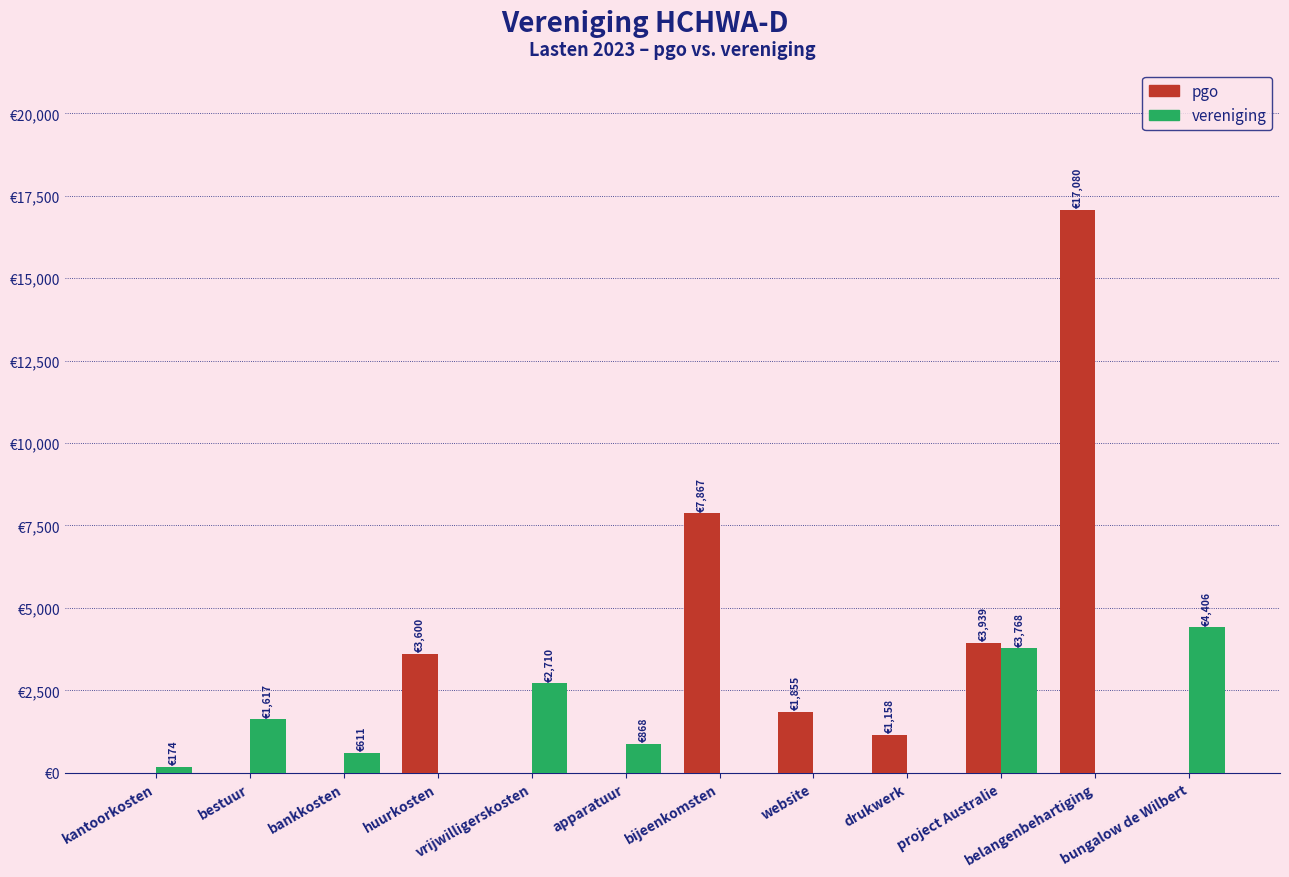

What is the maximum value for pgo?

17080.5